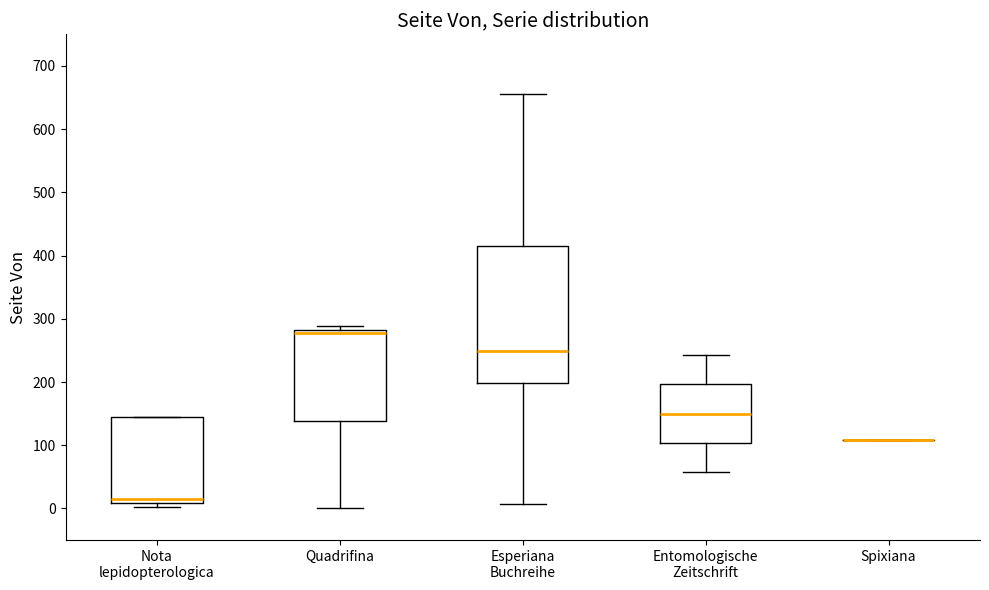

Which box is the tallest, from its lower edge to its upper edge?

Esperiana Buchreihe